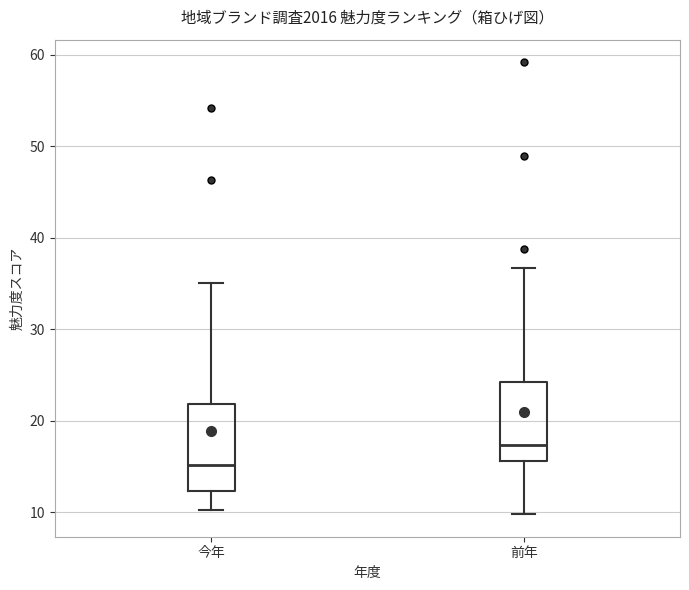

Which box has the highest median line?

前年